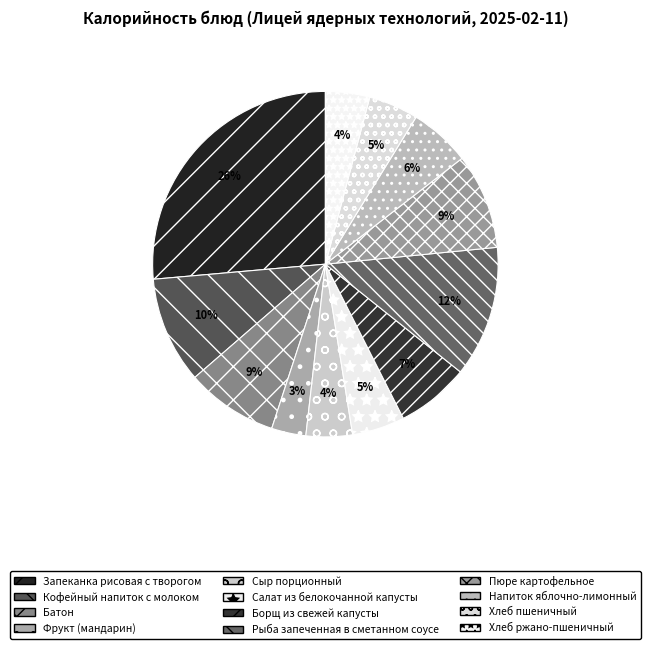

To the nearest percent, what is the average slice percentage?

8%